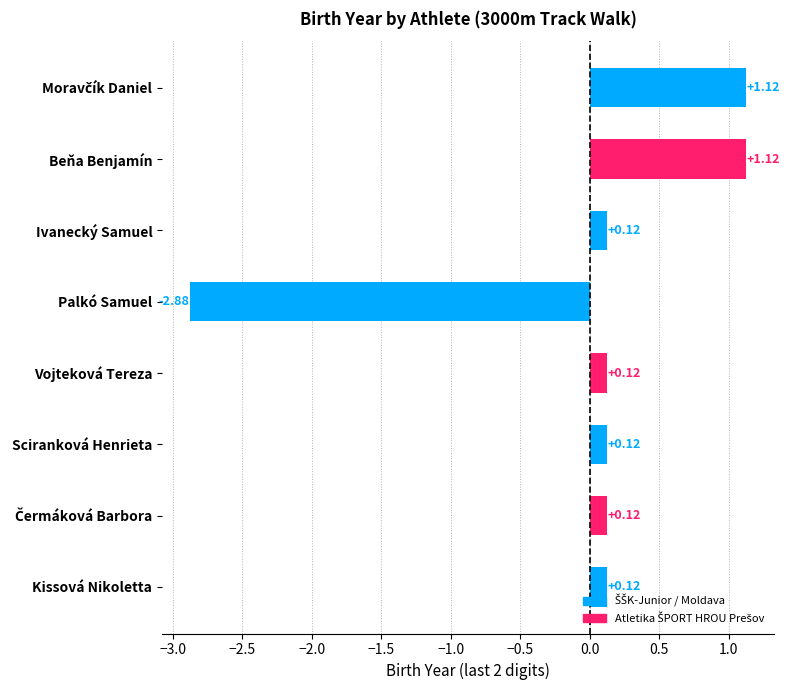

Is it true that the value at Sciranková Henrieta is 0.1?

True